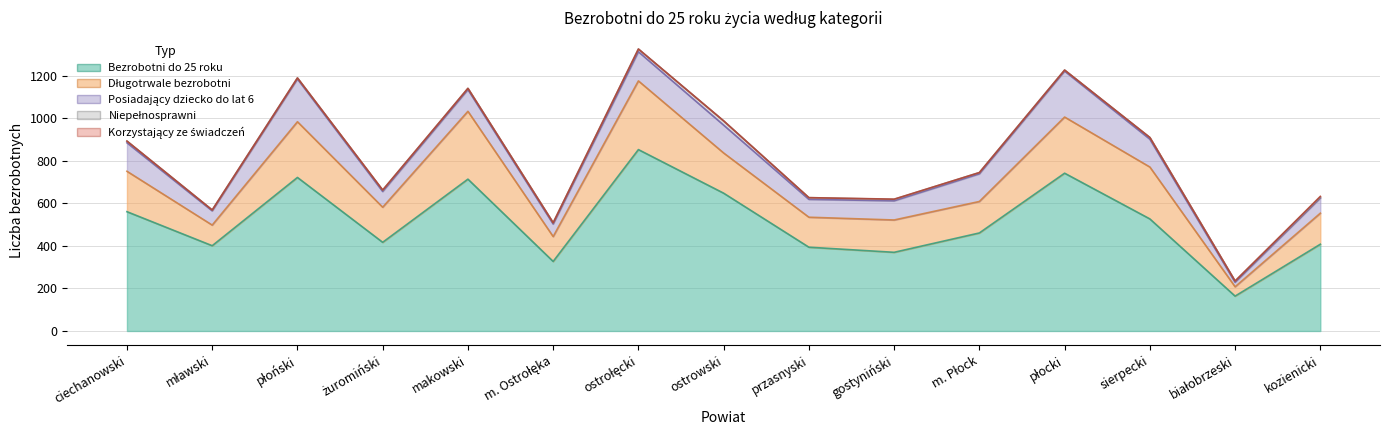

True or false: Posiadający dziecko do lat 6 and Długotrwale bezrobotni cross at least once.

False